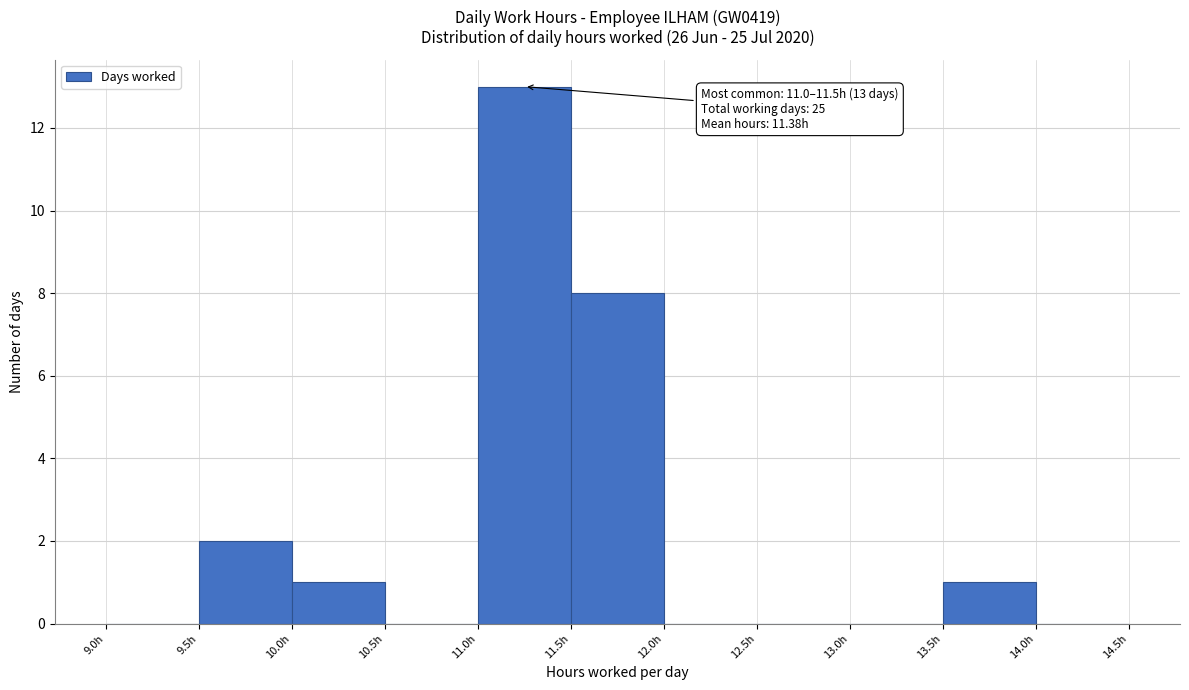

Which range on the x-axis has the tallest bar?

11.0 to 11.5